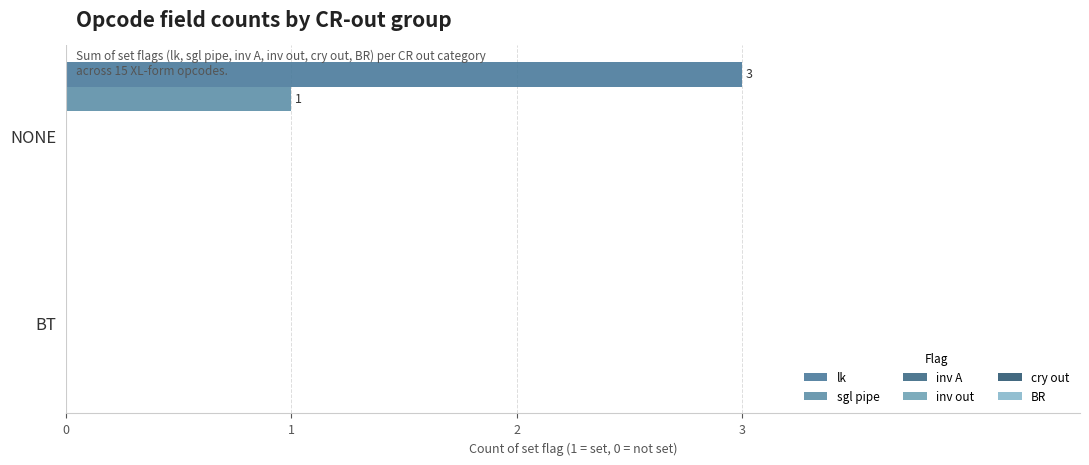

How many distinct data groups are displayed?

2